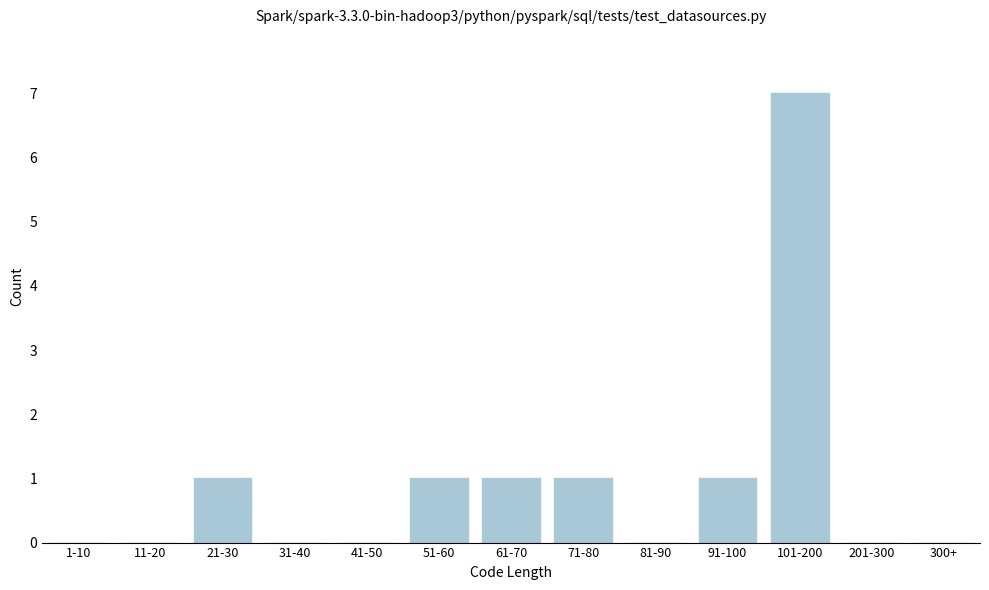

Reading left to right, extract all data points from this chart.

1-10=0	11-20=0	21-30=1	31-40=0	41-50=0	51-60=1	61-70=1	71-80=1	81-90=0	91-100=1	101-200=7	201-300=0	300+=0